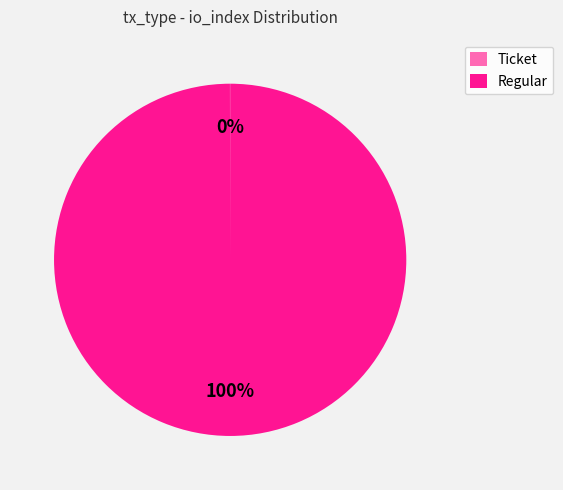

To the nearest percent, what portion does Regular represent?

100%